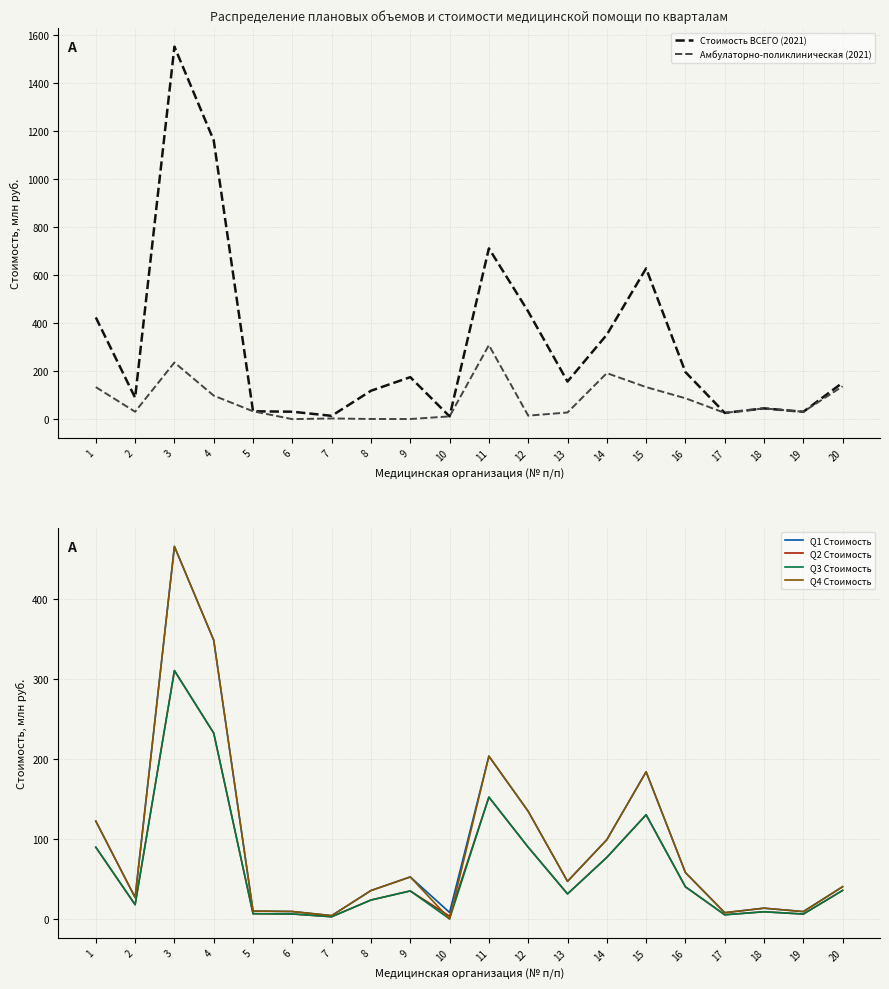

How many values in the Q3 Стоимость series exceed 34?

10